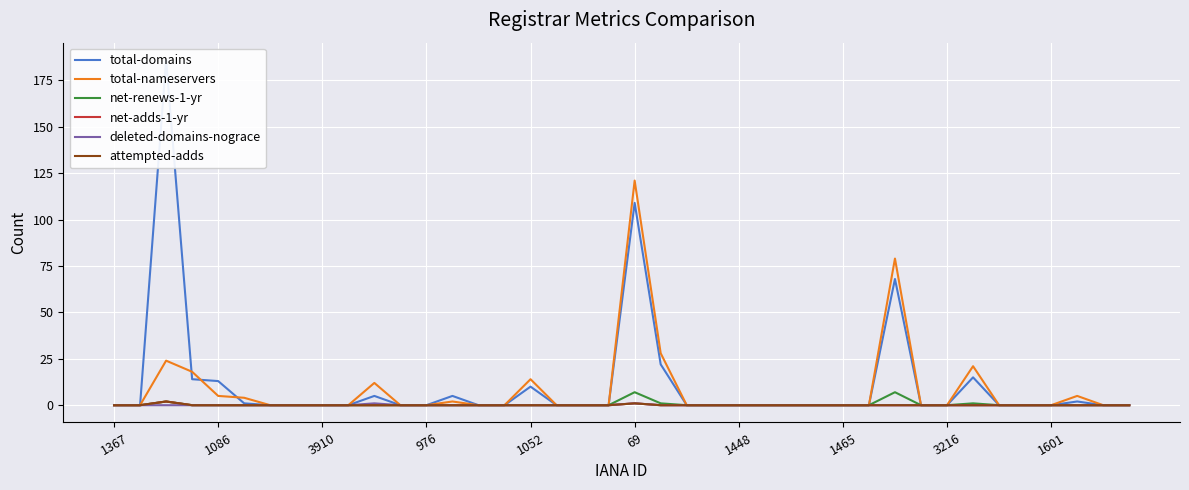

Between 1601 and 13, which series saw the biggest shift?

total-domains